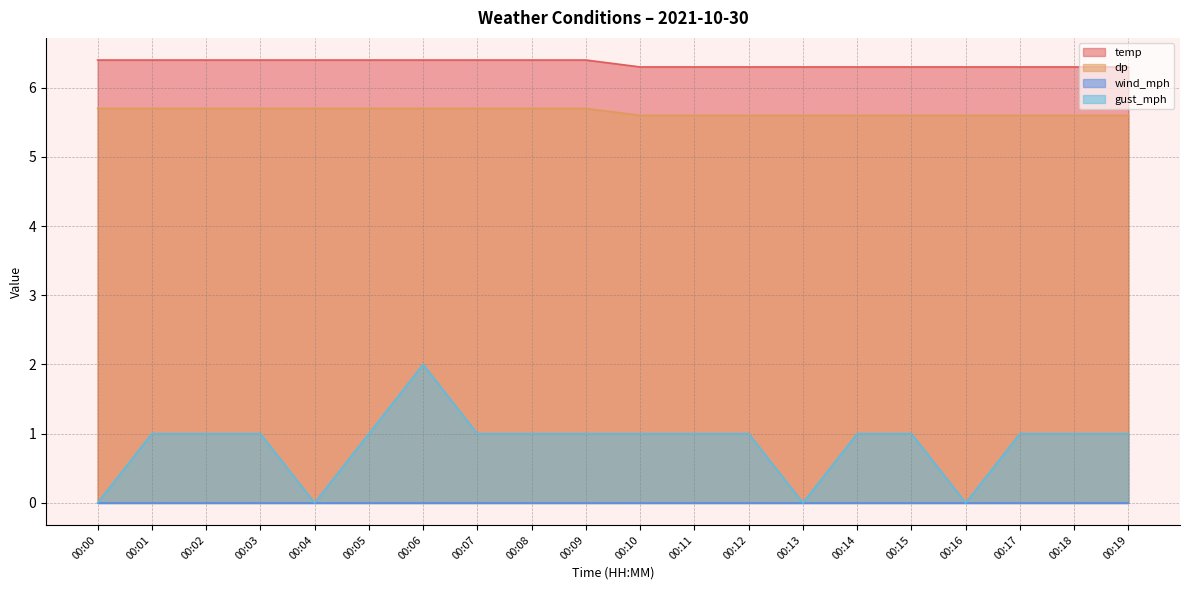

What is the value of the temp point at the 16th from the left?

6.3